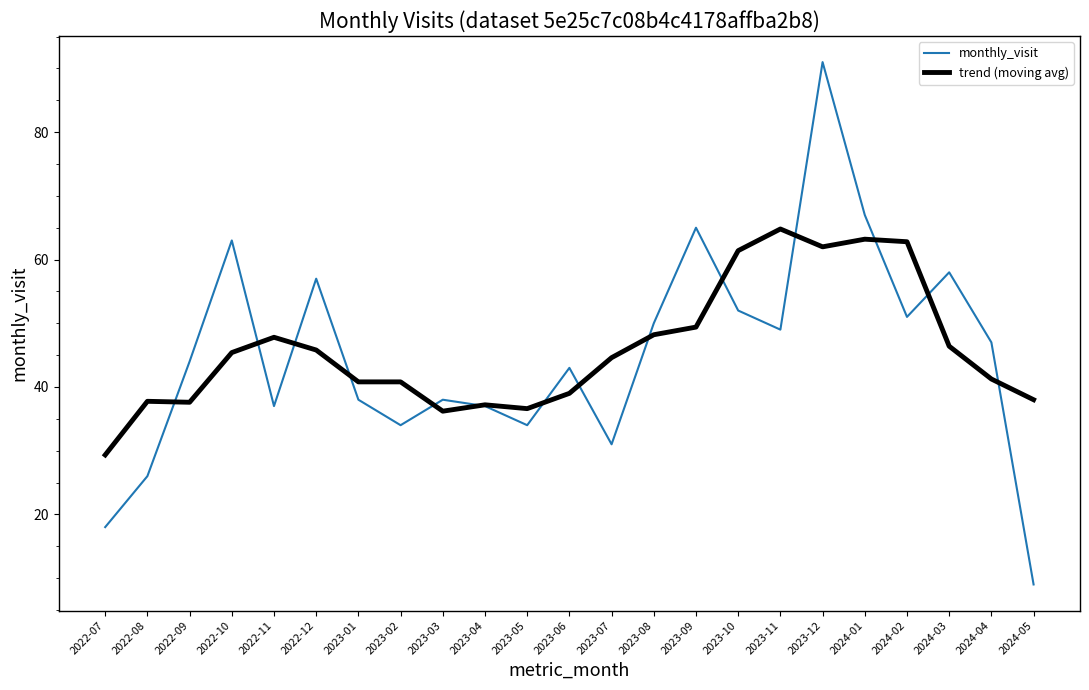

At 2022-11, list the series in order from smallest to largest.

monthly_visit, trend (moving avg)